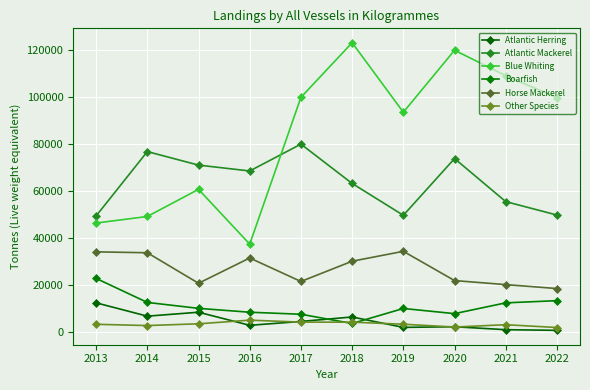

Which series has the largest total across all categories?

Blue Whiting